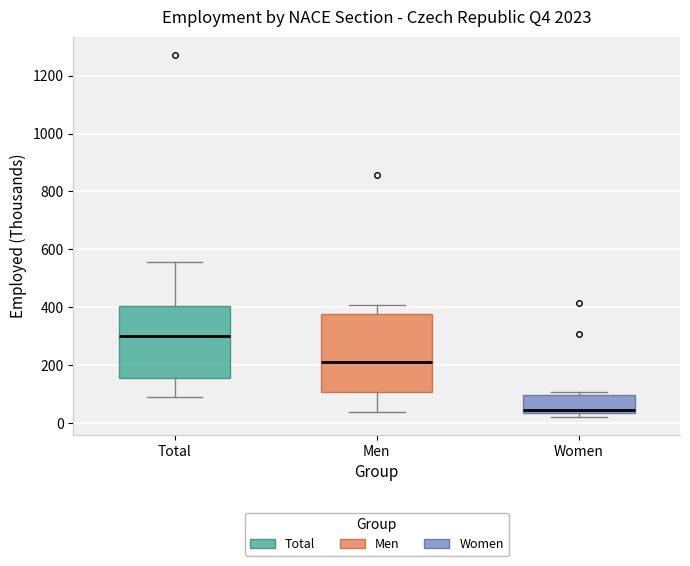

Reading left to right, read every box against the y-axis: the position of its median line, the range the box covers, and the ends of its whiskers. The values are not printed on the chart, so give them approximately, as read against the axis.

Total: median 300, box 160 to 400, whiskers 80 to 560
Men: median 200, box 100 to 380, whiskers 40 to 400
Women: median 40 (just above the box's lower edge), box 40 to 100, whiskers 20 to 100 (just above the box's upper edge)